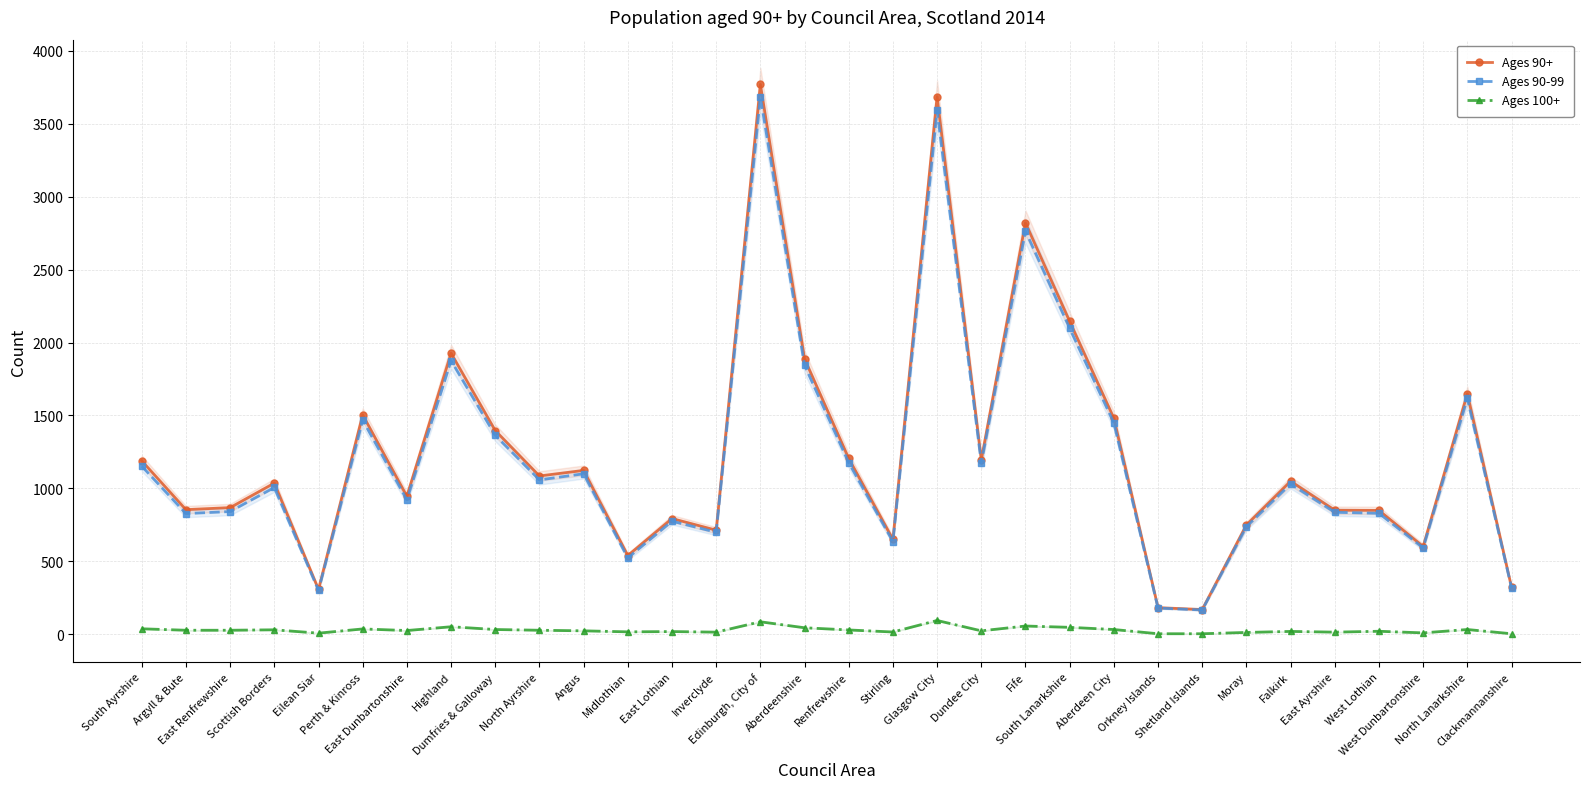

Which has a higher value, West Dunbartonshire or Orkney Islands?

West Dunbartonshire